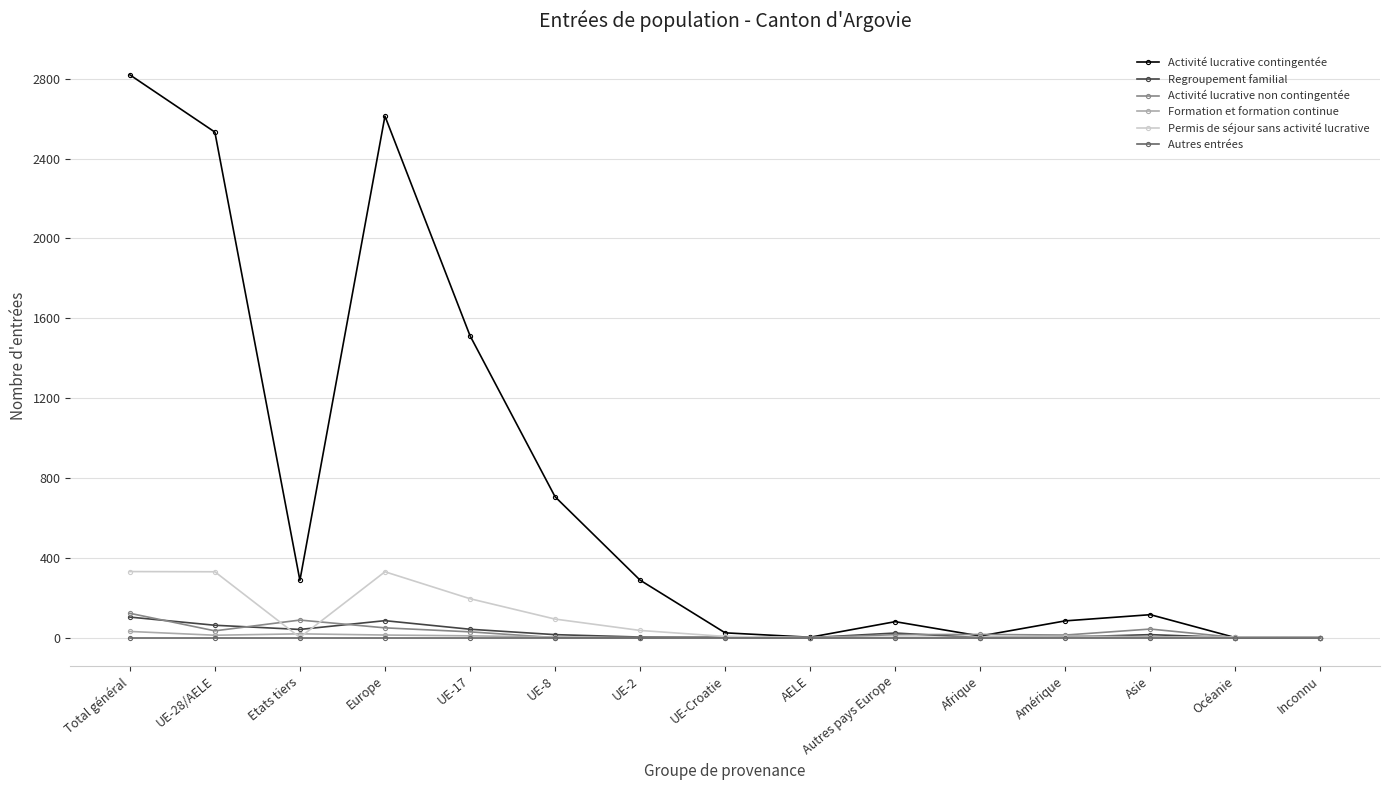

The Autres entrées series shows 0 at Inconnu. True or false?

True